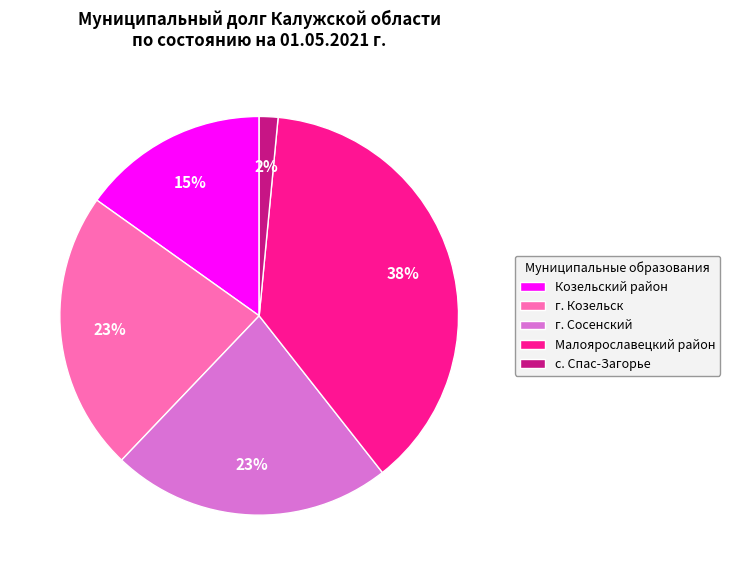

Is there a majority slice in this chart?

No